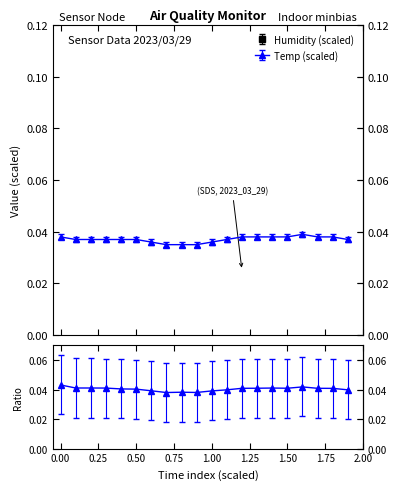

List the series in order of their peak value, lowest first.

Temp, Humidity